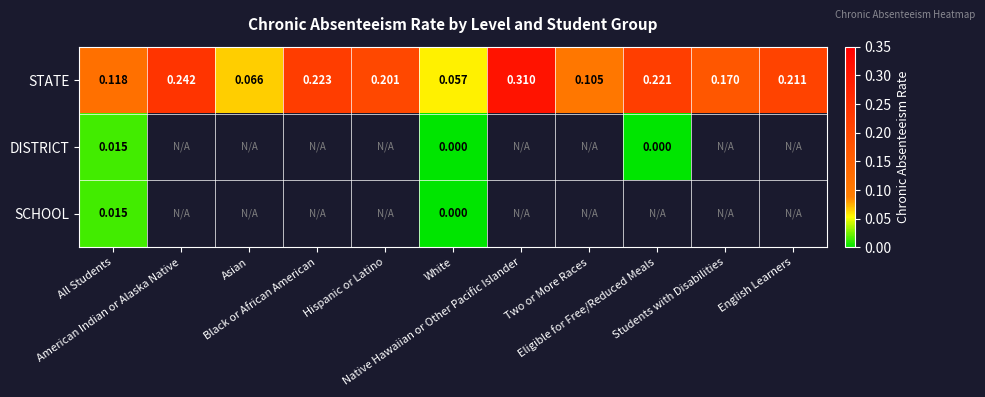

At which label does SCHOOL reach its minimum?

White